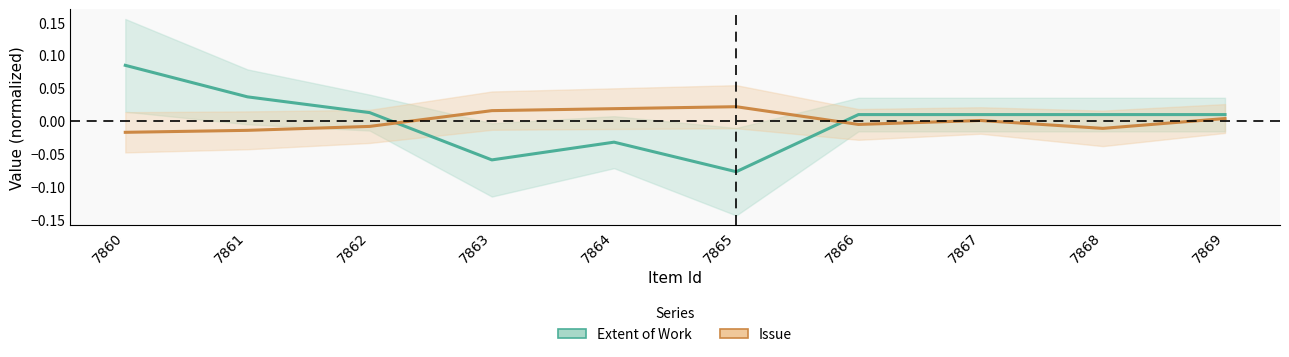

Reading left to right, extract all data points from this chart.

Extent of Work: 0.1	0.0	0.0	-0.1	-0.0	-0.1	0.0	0.0	0.0	0.0
Issue: -0.0	-0.0	-0.0	0.0	0.0	0.0	-0.0	0.0	-0.0	0.0